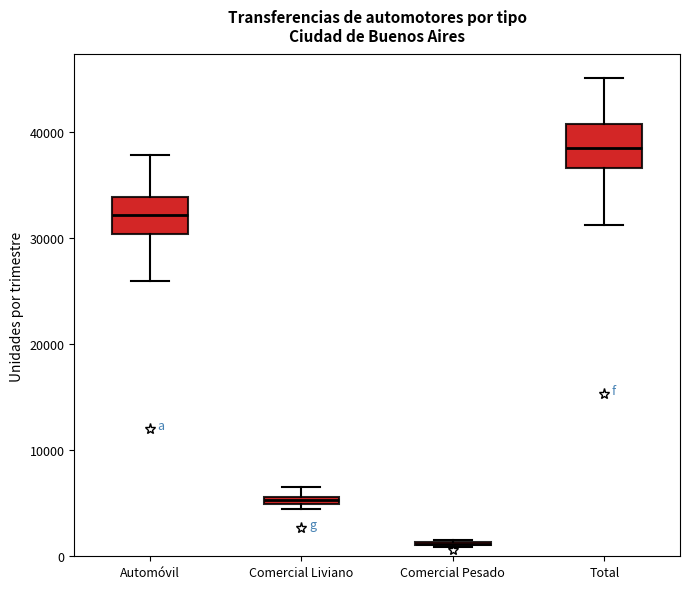

Where is the lower edge of the box for Comercial Liviano on the y-axis? The values are not printed on the chart, so give them approximately, as read against the axis.

5000